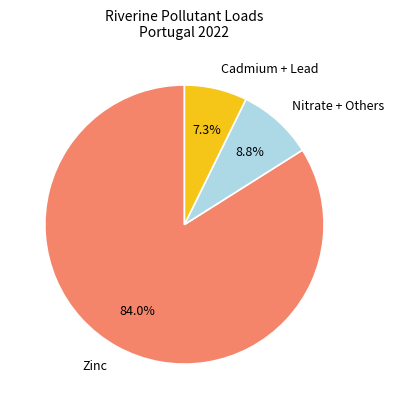

Is it true that Zinc is 84% of the pie?

True